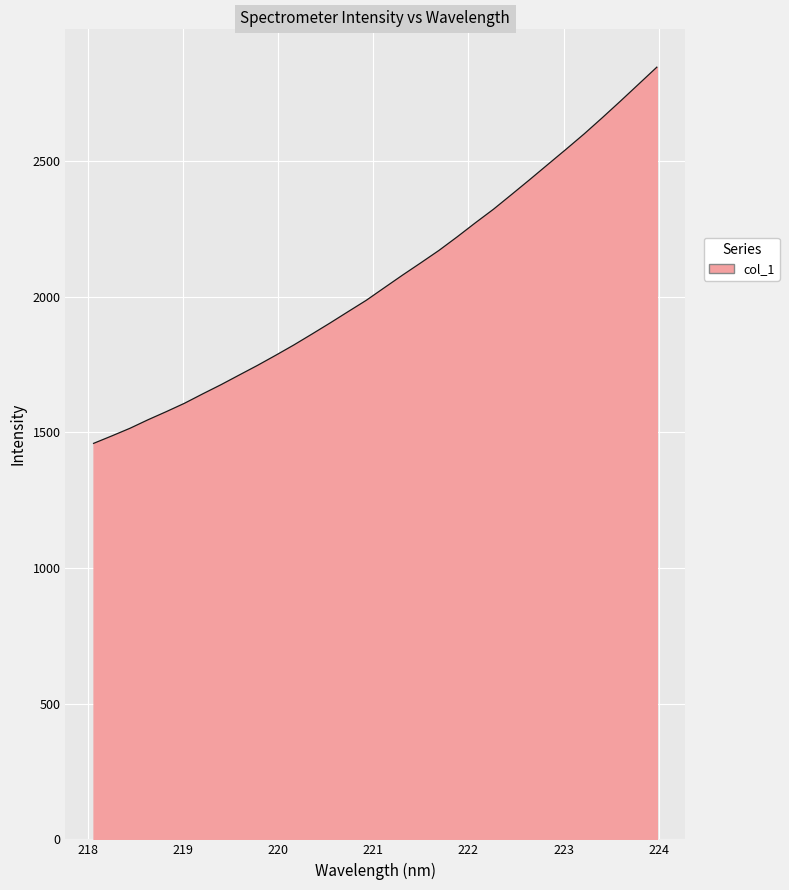

What is the maximum value shown in the chart?

2846.4